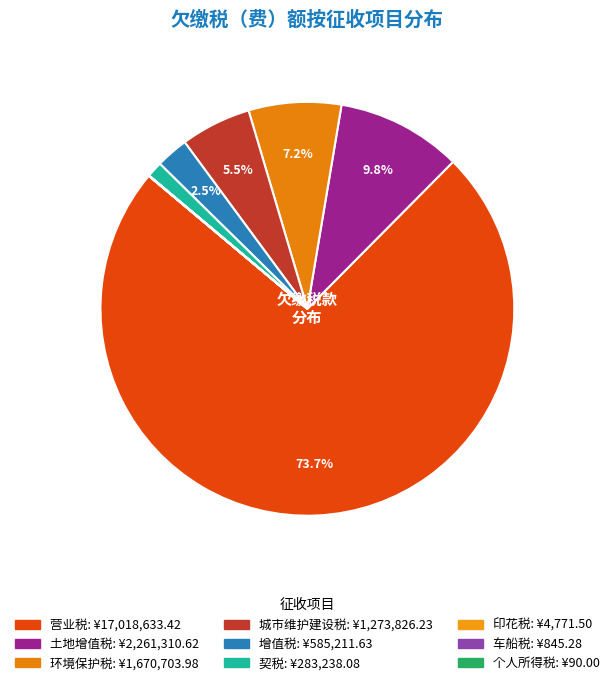

How many segments does this pie chart have?

9